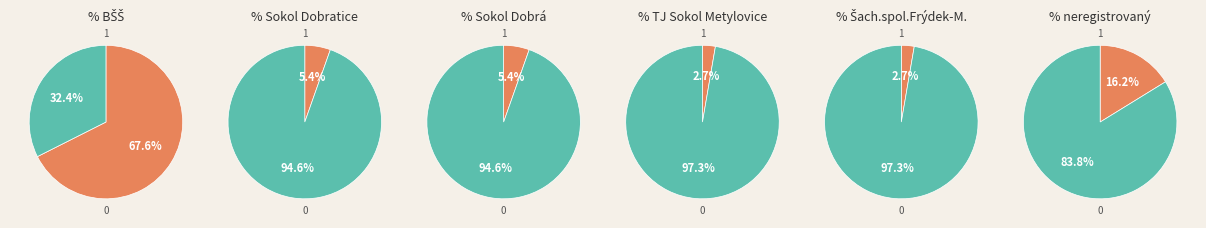

Which category has the biggest portion of the pie?

BŠŠ